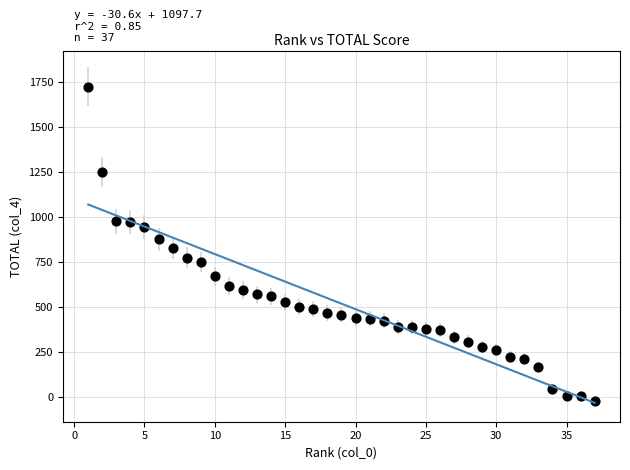

What is the range of X values (max minus min)?

36